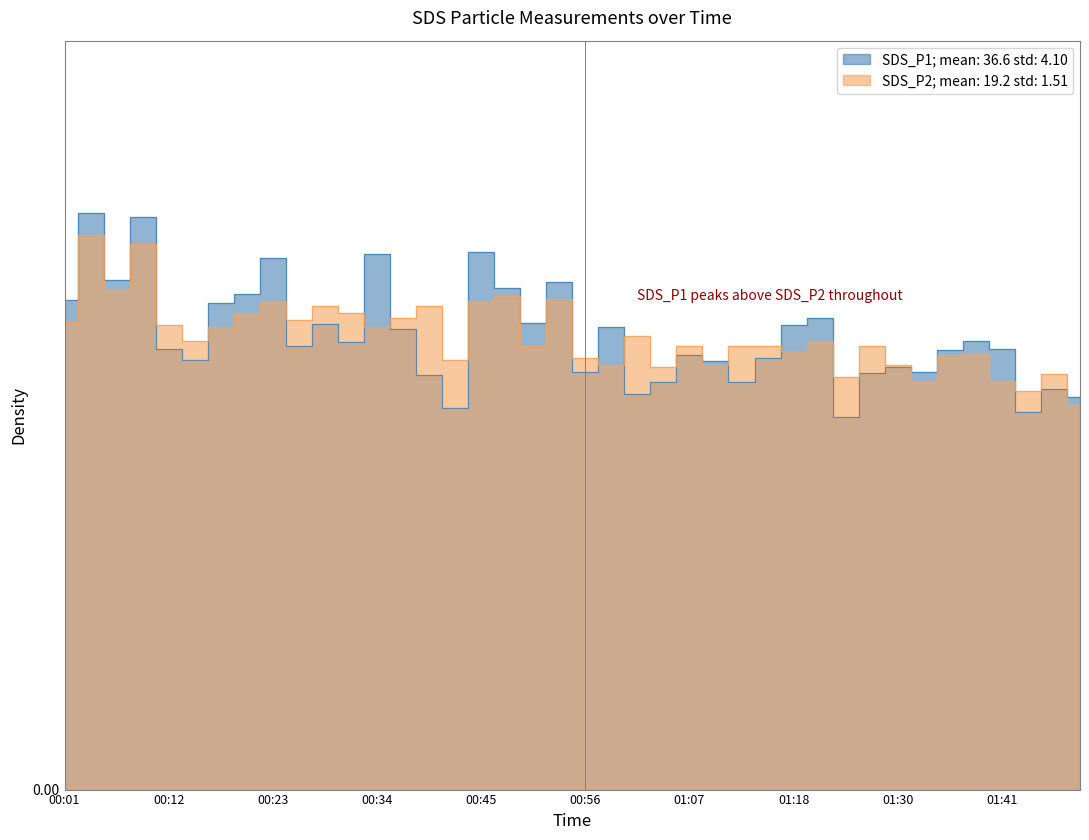

How many lines are shown in the chart?

2